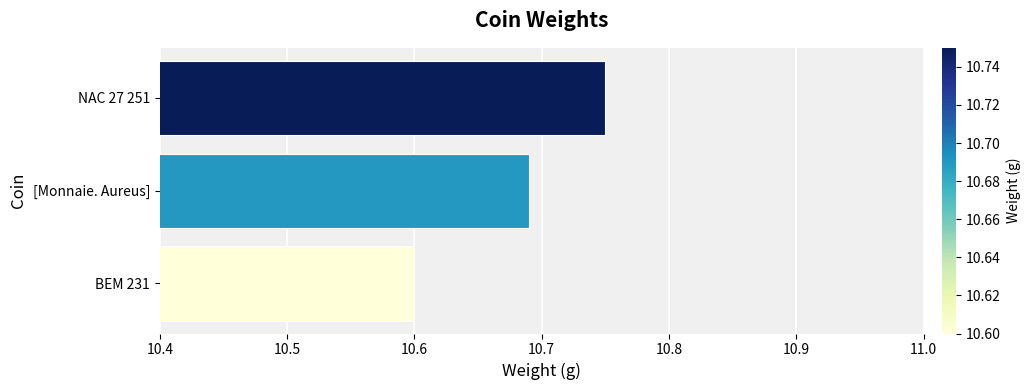

True or false: the data shows 5.8 at BEM 231.

False